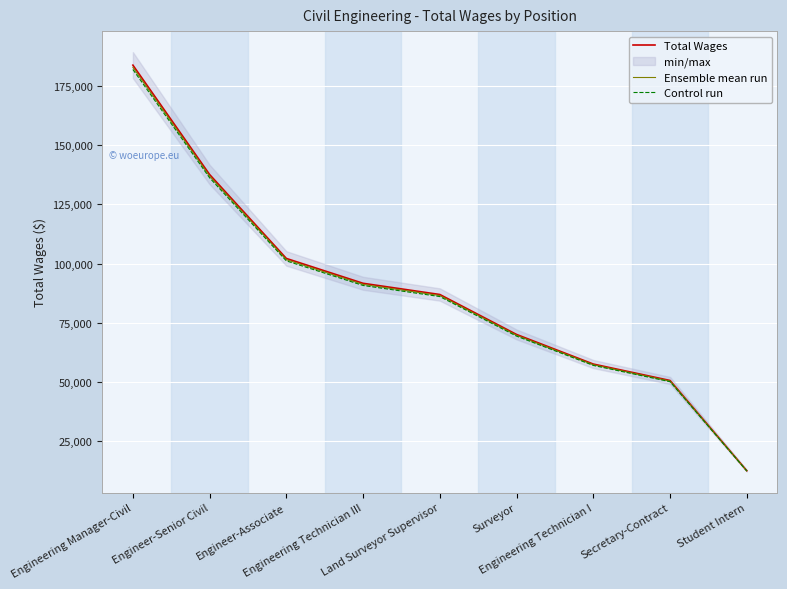

True or false: Ensemble mean run has a value of 86467.5 at Land Surveyor Supervisor.

True